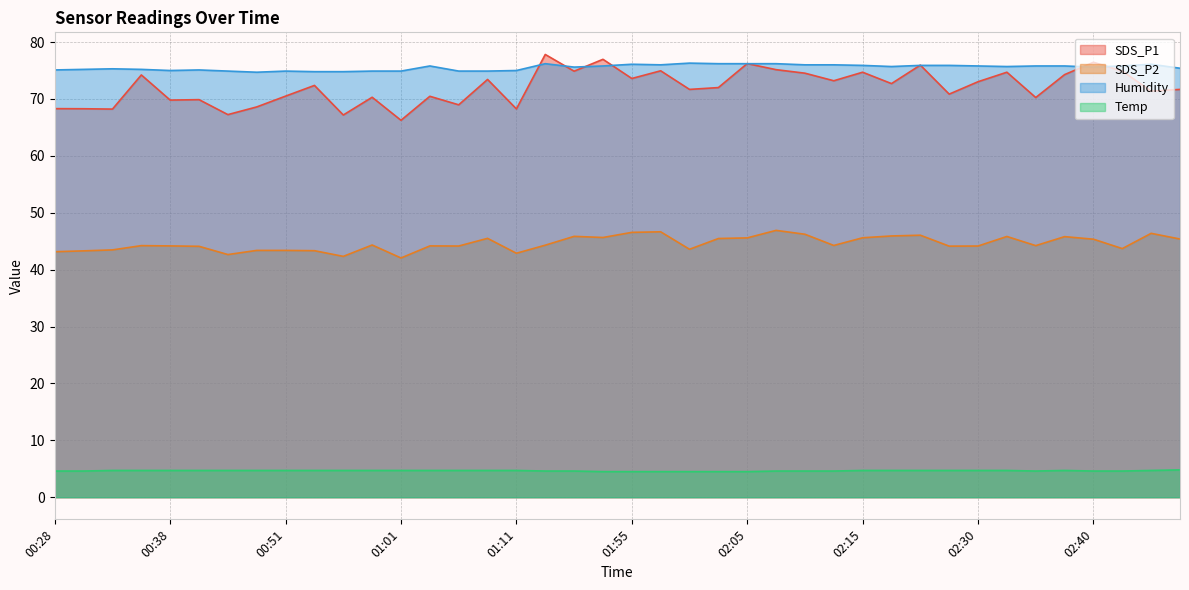

What is the total value across all series at 01:53?

202.9